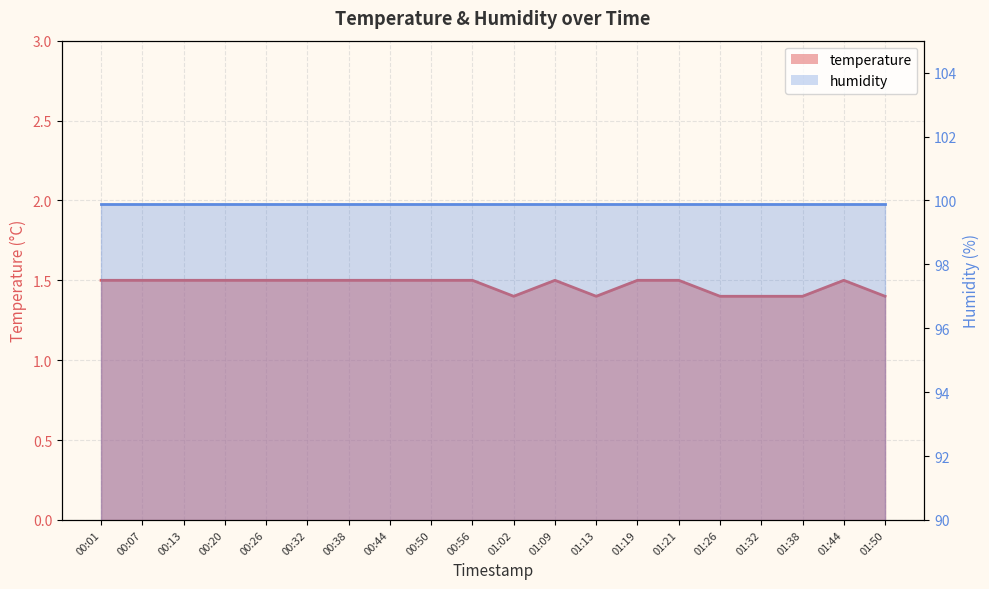

Reading left to right, list all the values displayed in this chart.

00:01=1.5	00:07=1.5	00:13=1.5	00:20=1.5	00:26=1.5	00:32=1.5	00:38=1.5	00:44=1.5	00:50=1.5	00:56=1.5	01:02=1.4	01:09=1.5	01:13=1.4	01:19=1.5	01:21=1.5	01:26=1.4	01:32=1.4	01:38=1.4	01:44=1.5	01:50=1.4